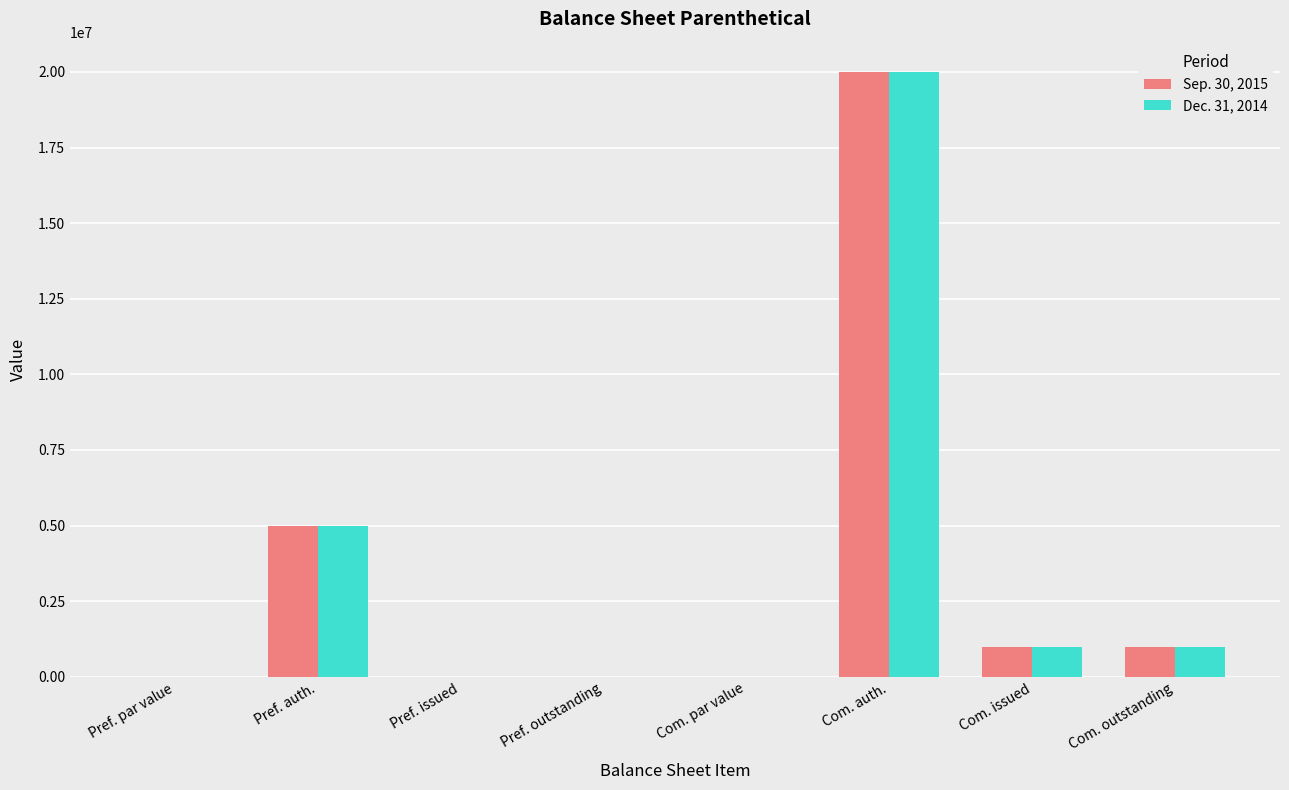

Is the value of Dec. 31, 2014 at Pref. auth. greater than the value of Sep. 30, 2015 at Com. outstanding?

Yes